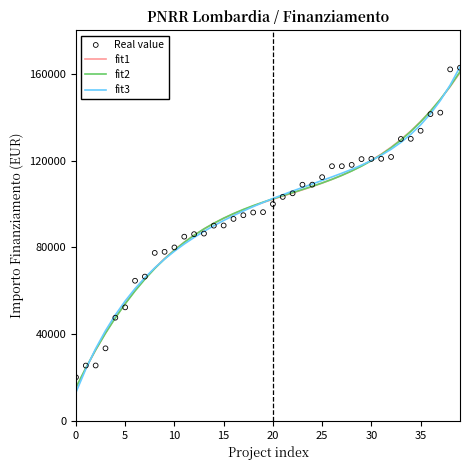

What are all the series names shown in the legend?

fit1, fit2, fit3, Real value